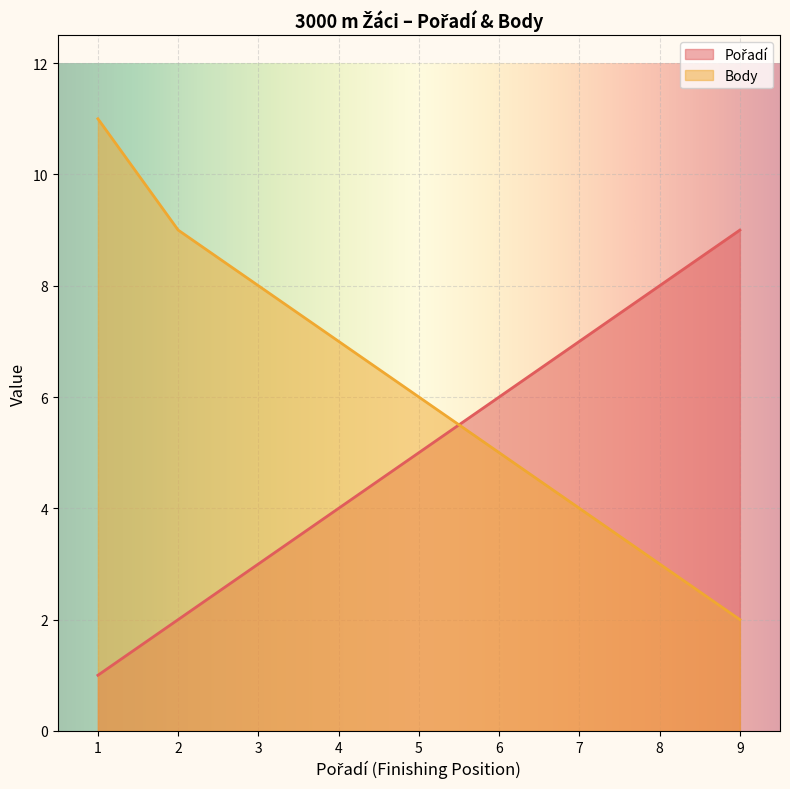

List the series in order of their overall mean, lowest first.

Pořadí, Body